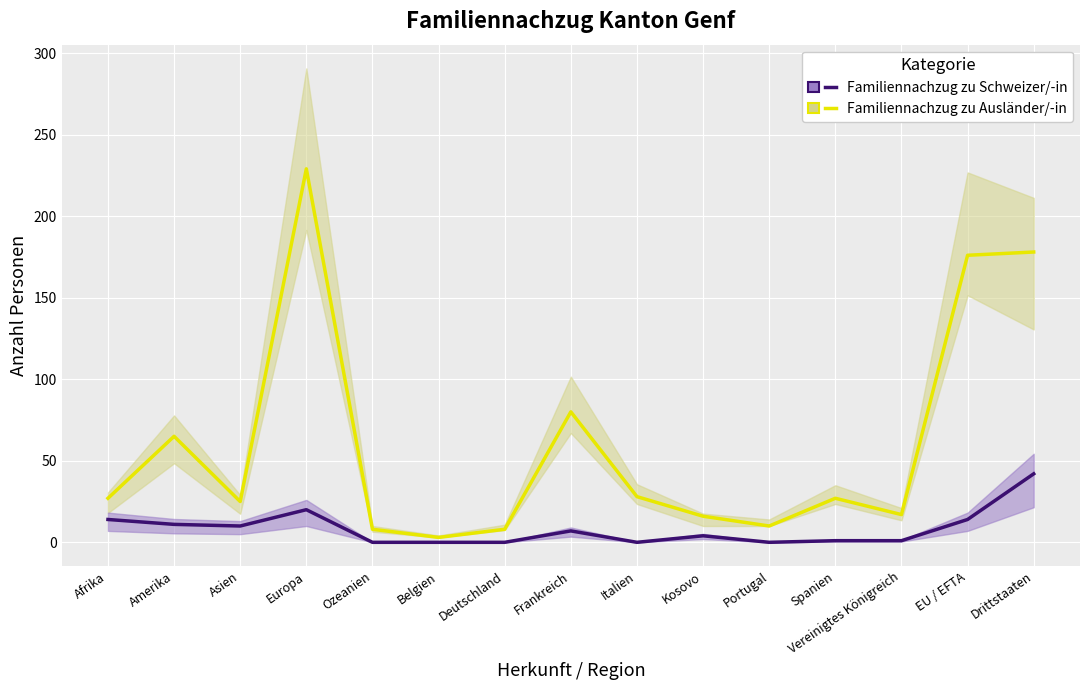

The Familiennachzug zu Schweizer/-in series shows 15 at Asien. True or false?

False